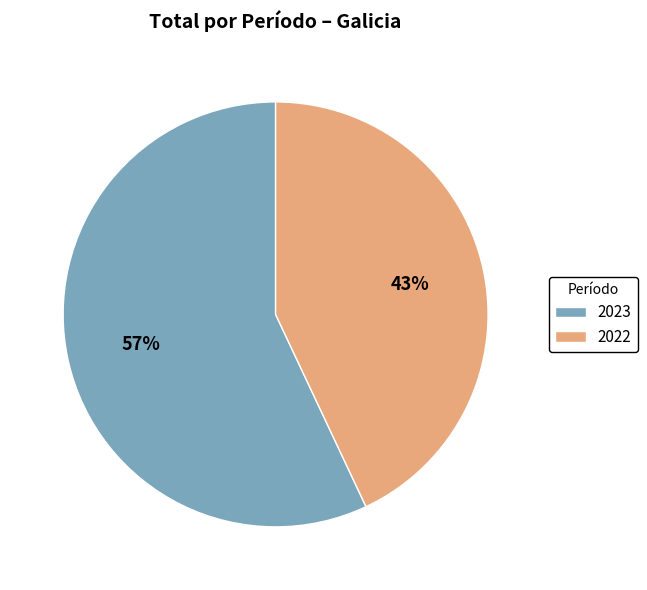

Count the number of slices in the pie.

2